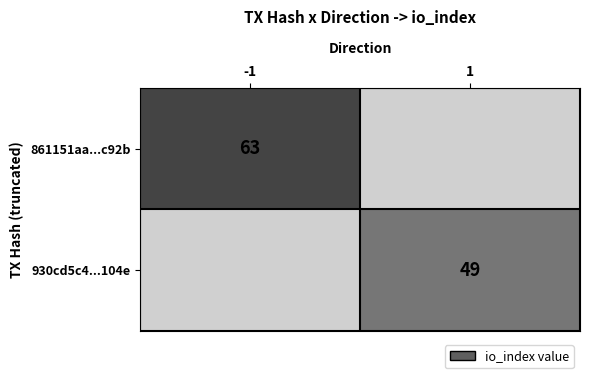

Is the value of 930cd5c4...104e at 1 greater than the value of 861151aa...c92b at -1?

No